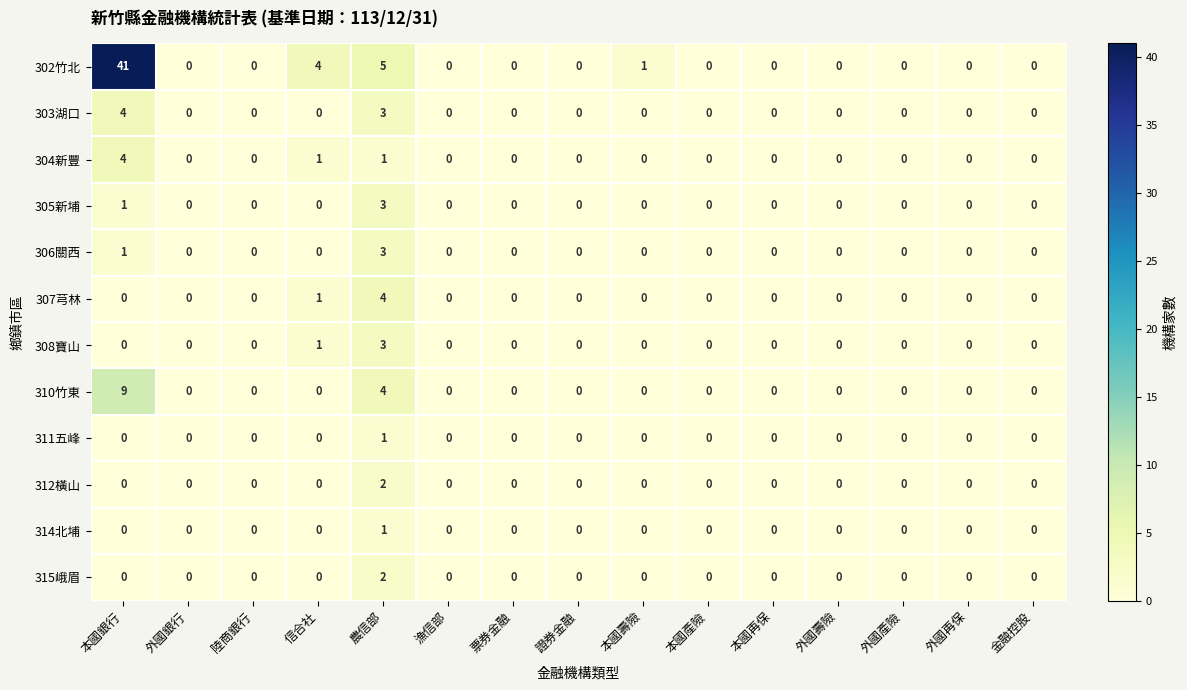

Is it true that 310竹東 equals 6 at 金融控股?

False